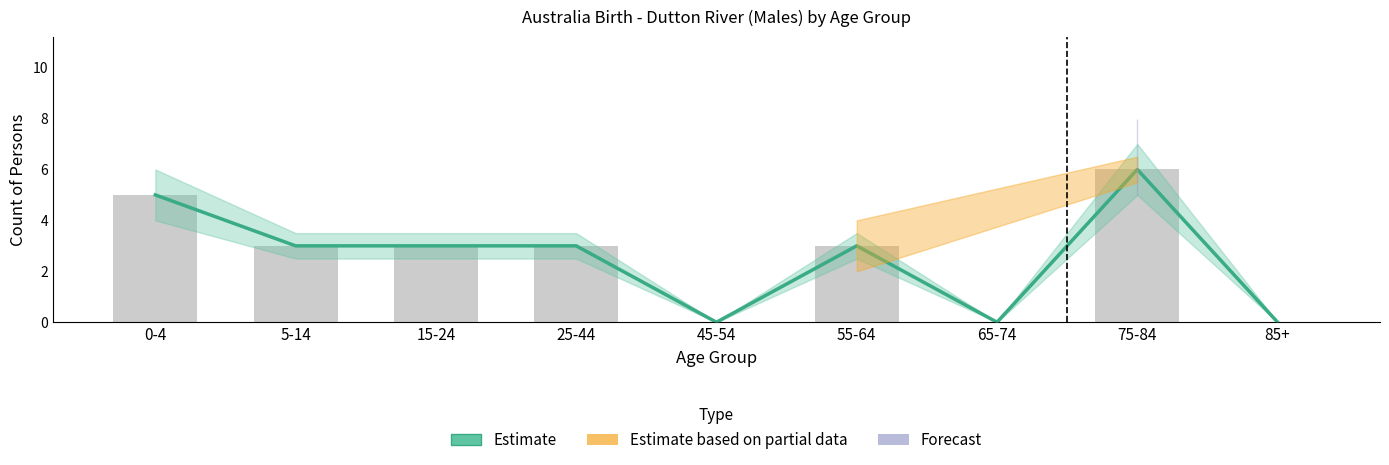

How many values are below 3?

3